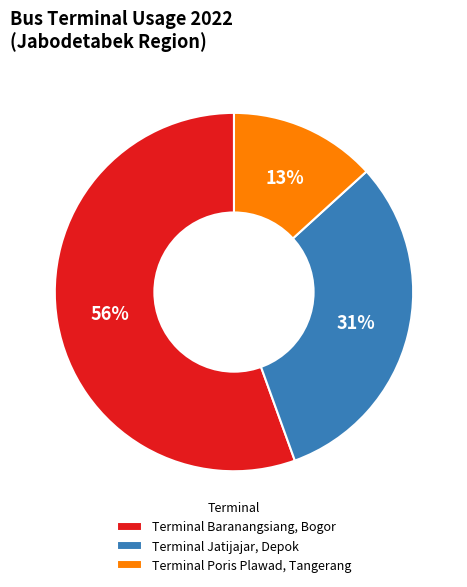

What is the majority slice?

Terminal Baranangsiang, Bogor